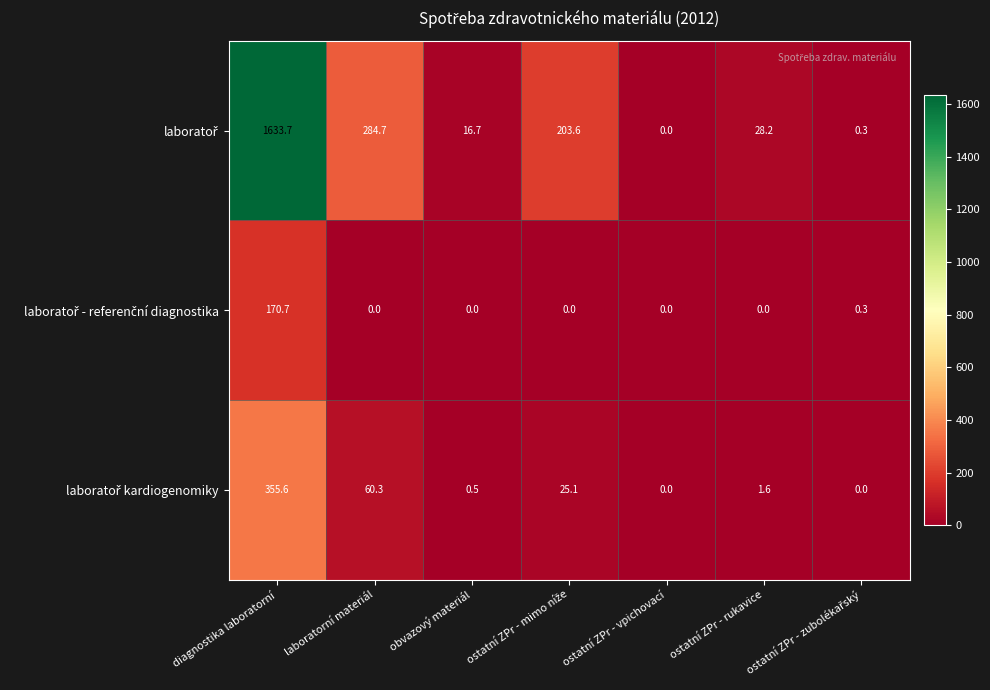

At how many categories does at least one series exceed 1090?

1